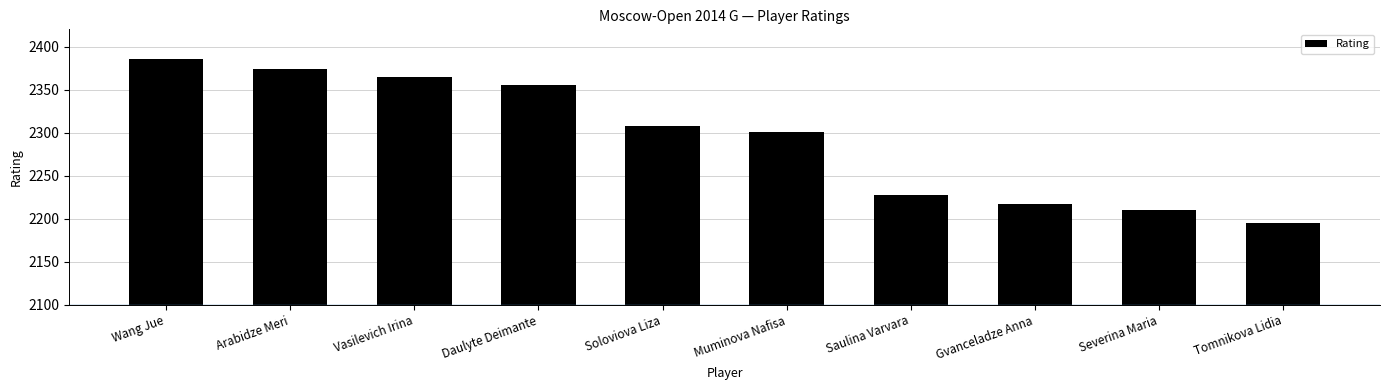

Where does the data first go above 208?

Wang Jue